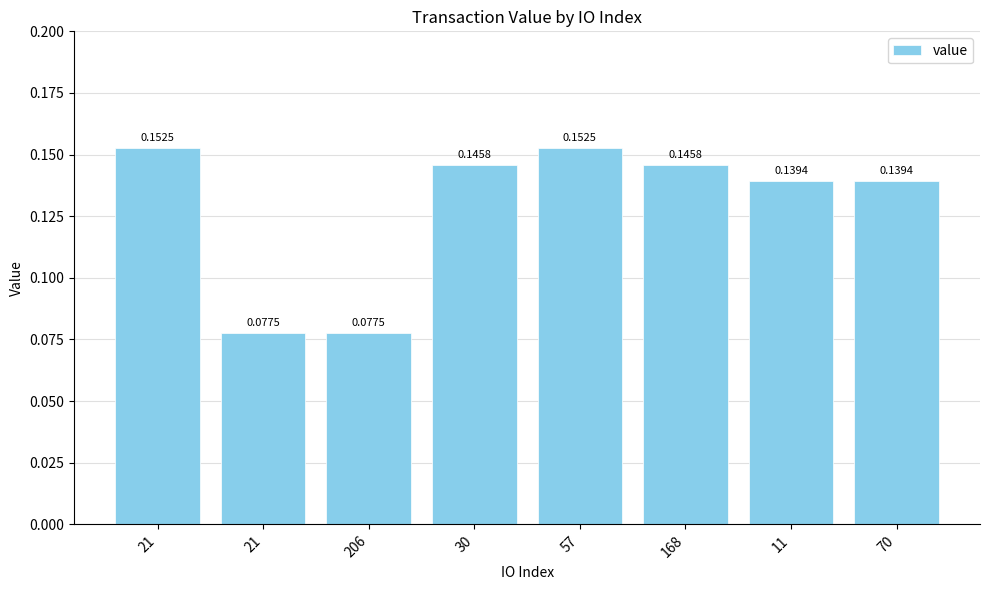

List the labels in order of value, largest first.

21, 57, 30, 168, 11, 70, 21, 206